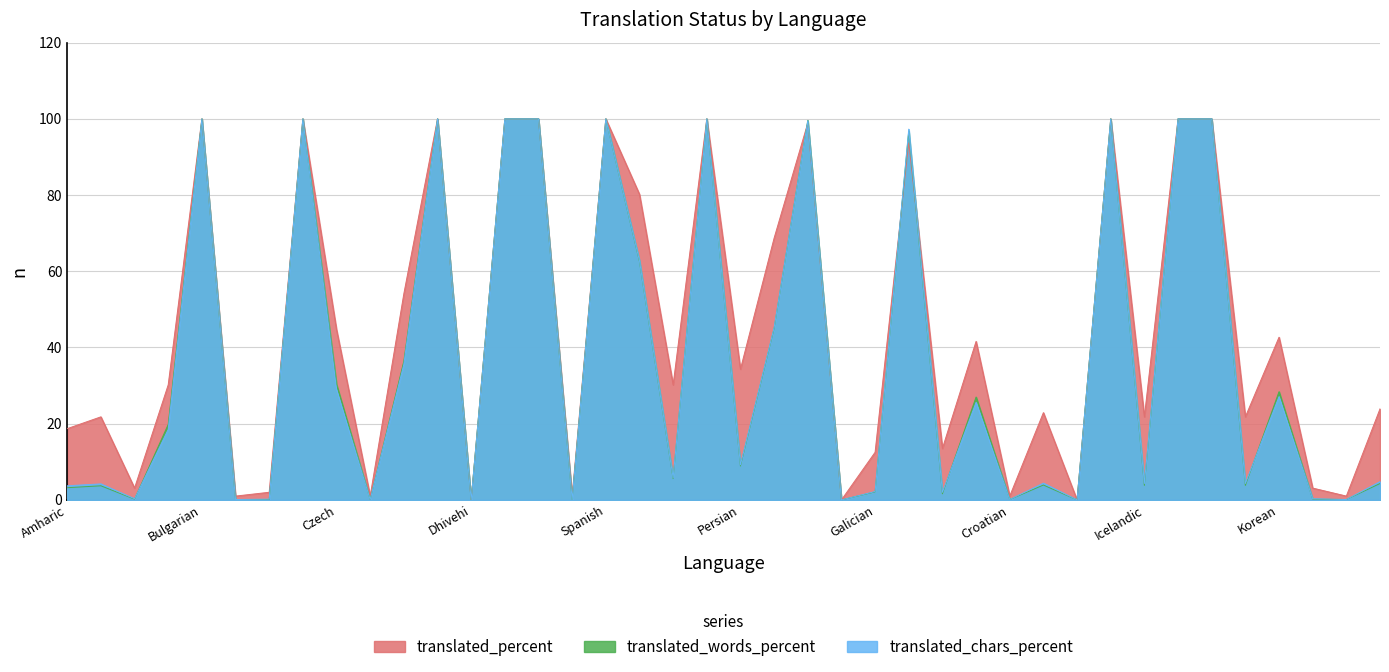

Which series has the largest total across all categories?

translated_percent